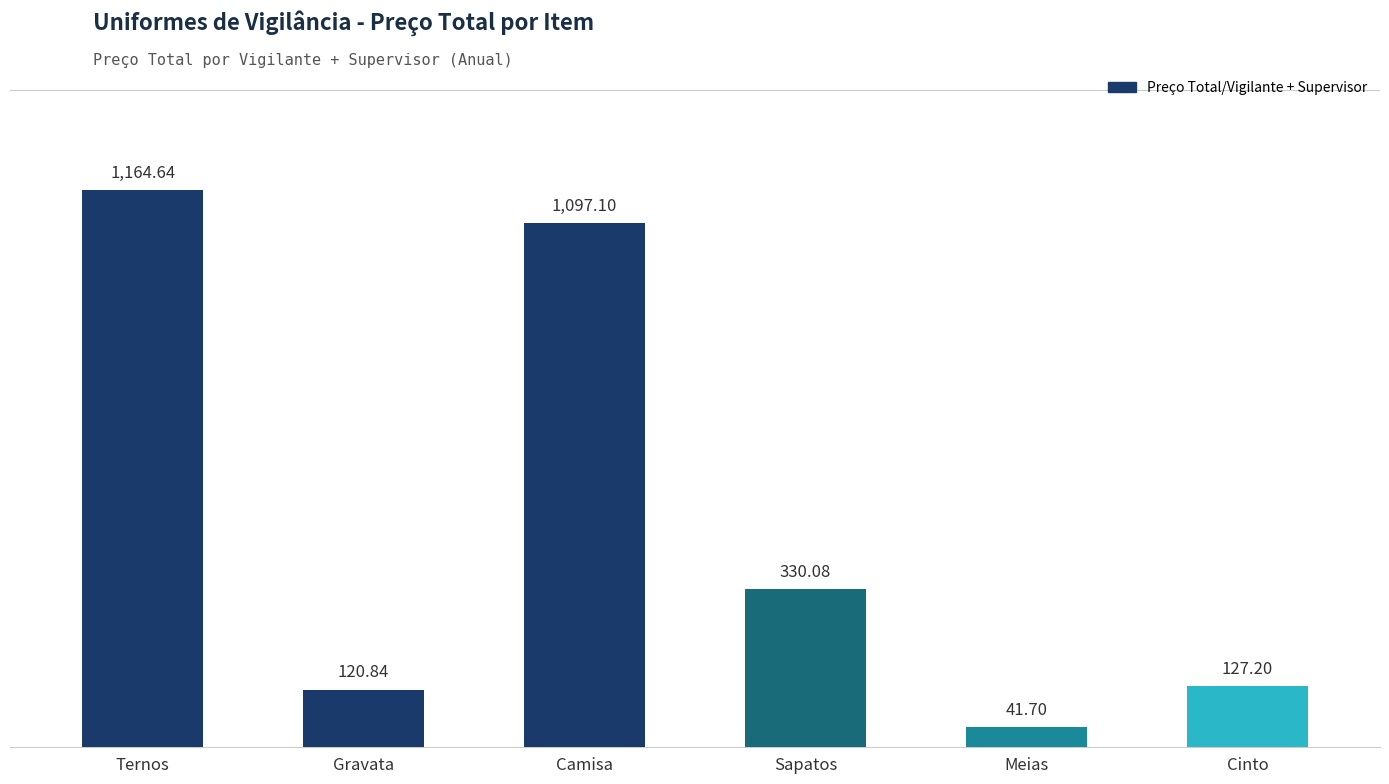

What value does the data have at Meias?

41.7